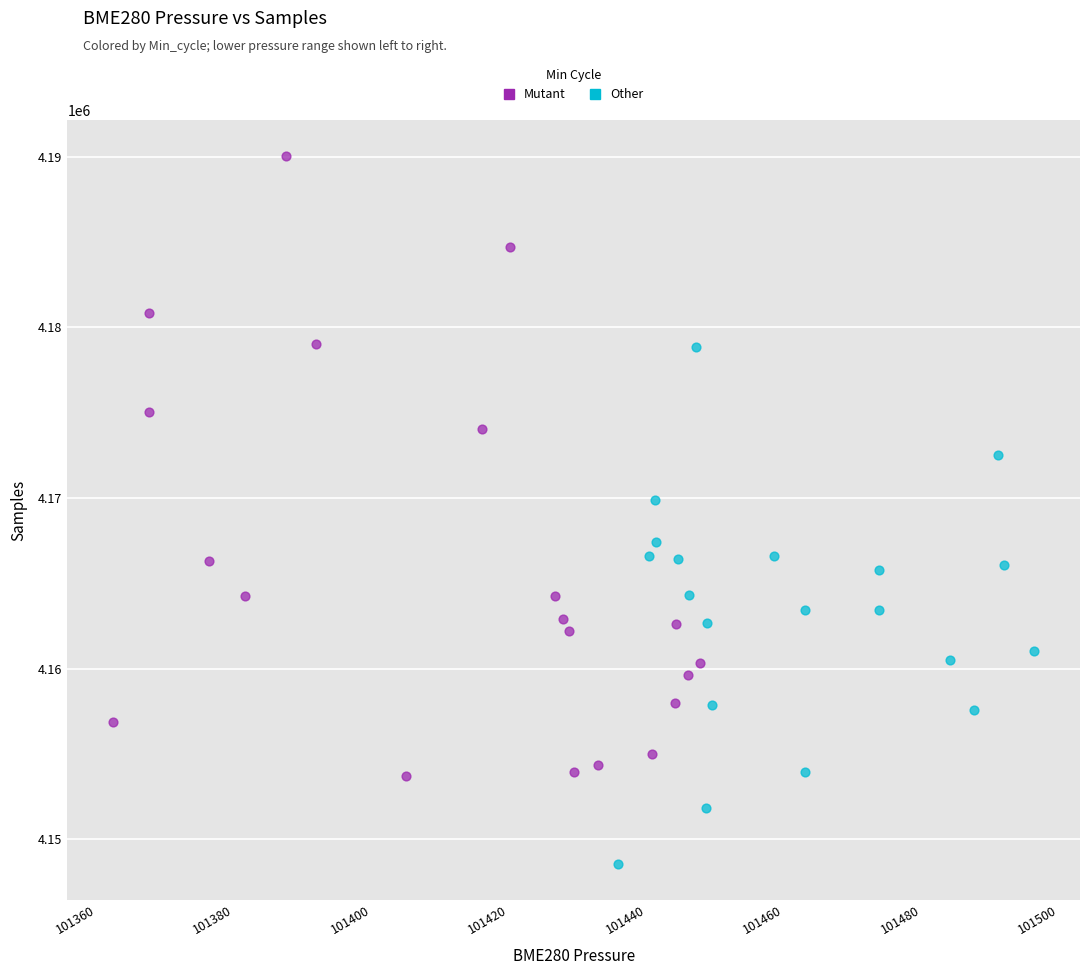

Which series contains the highest Y value?

Mutant